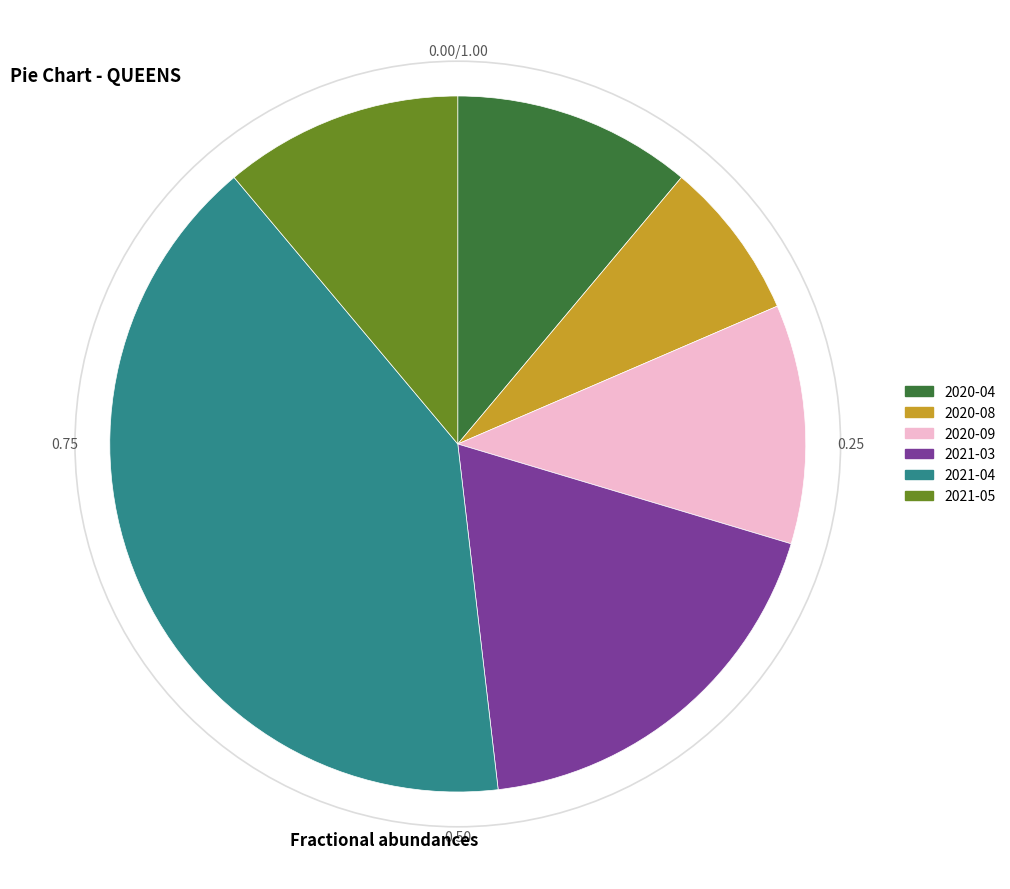

Between 2021-03 and 2020-09, which is larger?

2021-03